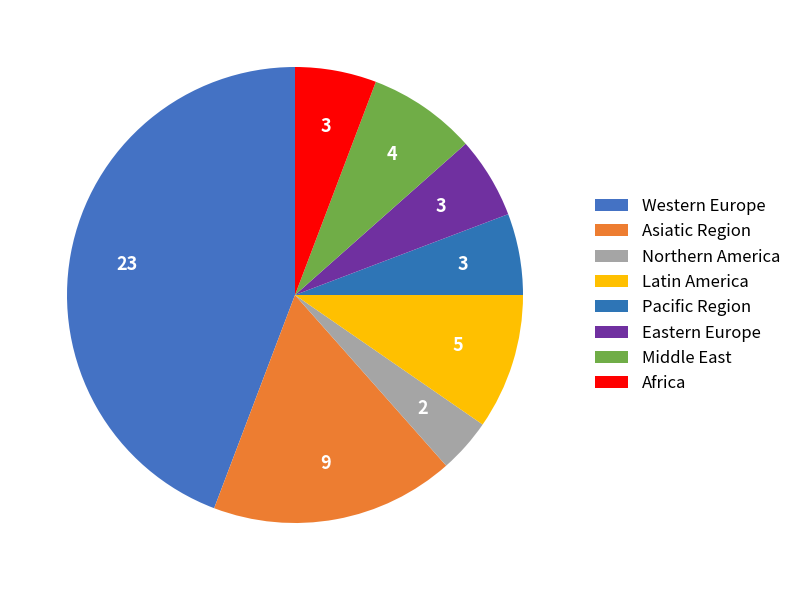

How many segments does this pie chart have?

8